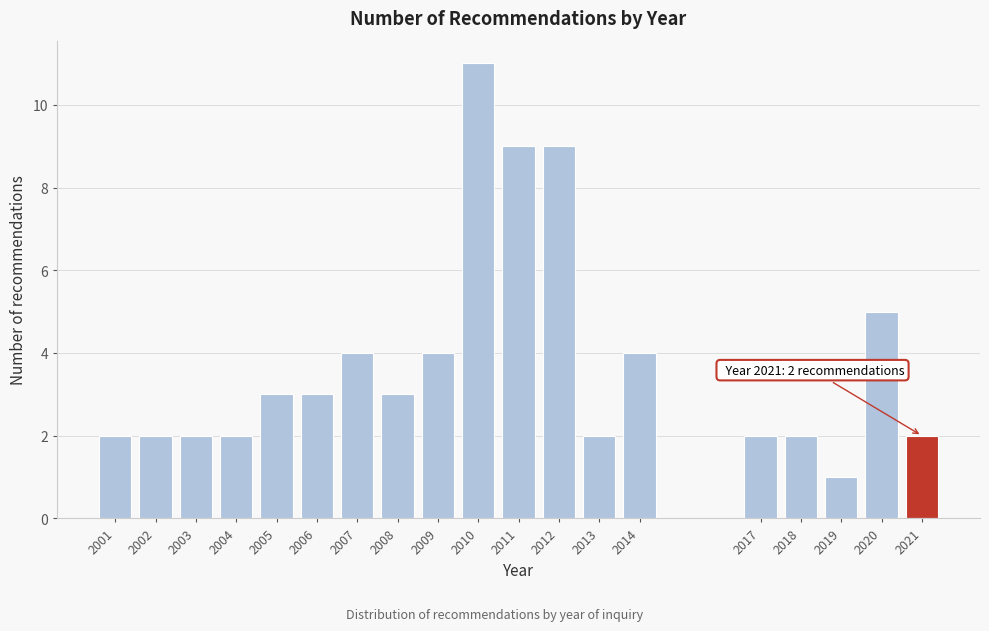

Reading left to right, extract all data points from this chart.

2	2	2	2	3	3	4	3	4	11	9	9	2	4	2	2	1	5	2